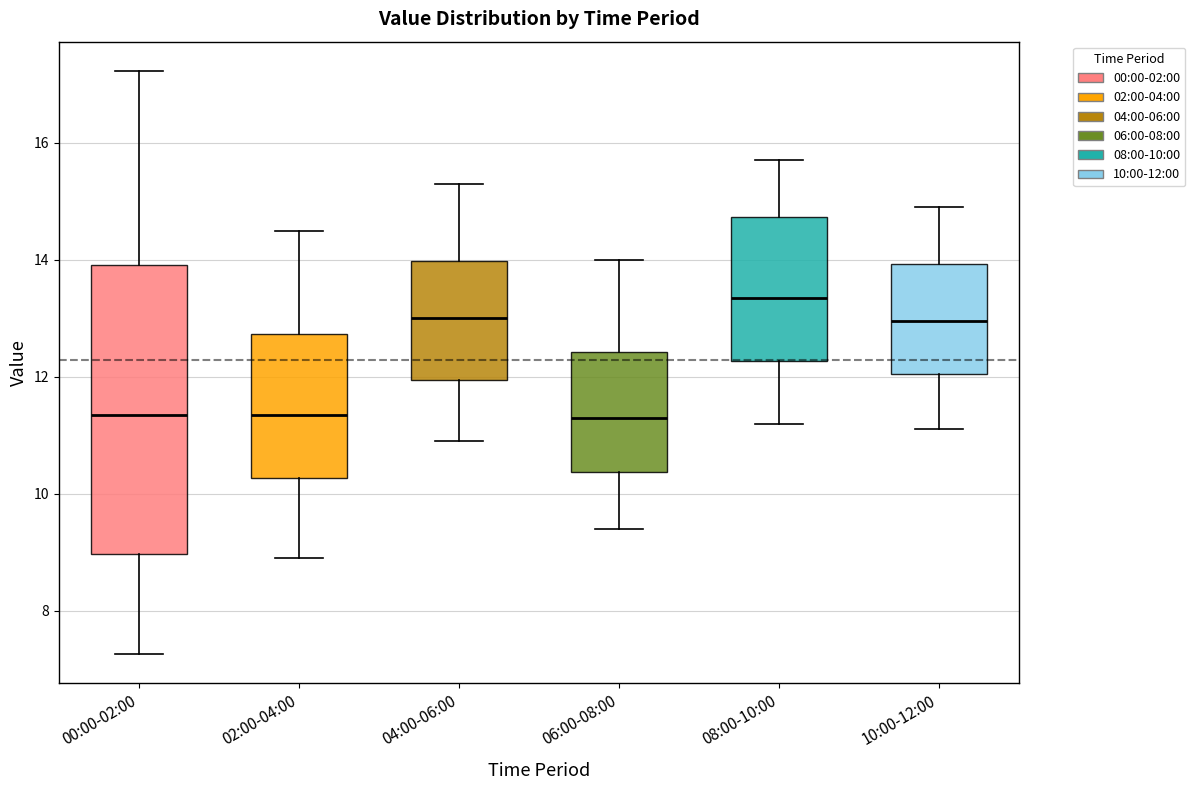

Reading left to right, transcribe this box plot: for each box, give where its median line is, the range the box spans, and where its two whiskers end, as read against the y-axis. The values are not printed on the chart, so give them approximately, as read against the axis.

00:00-02:00: median 11.4, box 9.0 to 14.0, whiskers 7.2 to 17.2
02:00-04:00: median 11.4, box 10.2 to 12.8, whiskers 9.0 to 14.6
04:00-06:00: median 13.0, box 12.0 to 14.0, whiskers 11.0 to 15.4
06:00-08:00: median 11.4, box 10.4 to 12.4, whiskers 9.4 to 14.0
08:00-10:00: median 13.4, box 12.2 to 14.8, whiskers 11.2 to 15.8
10:00-12:00: median 13.0, box 12.0 to 14.0, whiskers 11.2 to 15.0